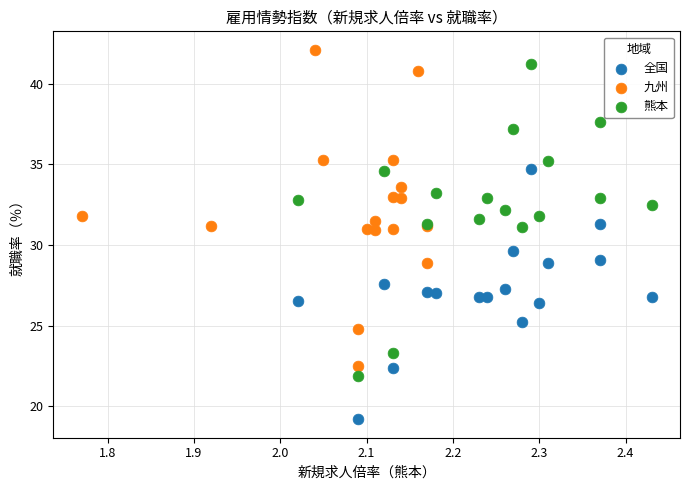

Which series reaches the minimum Y coordinate?

全国